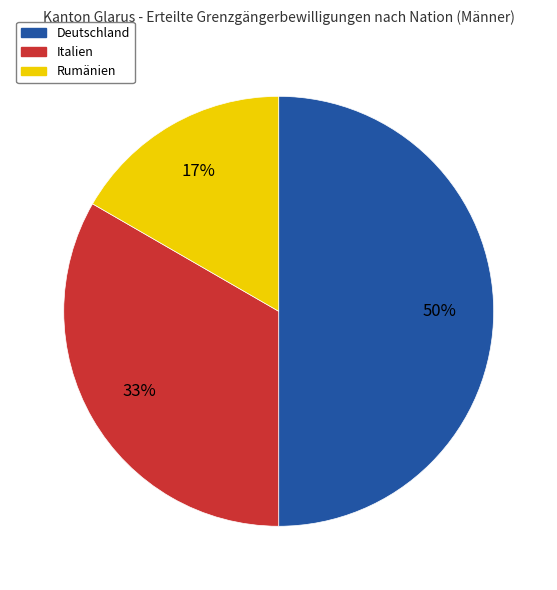

To the nearest percent, what is the combined percentage of Italien and Rumänien?

50%